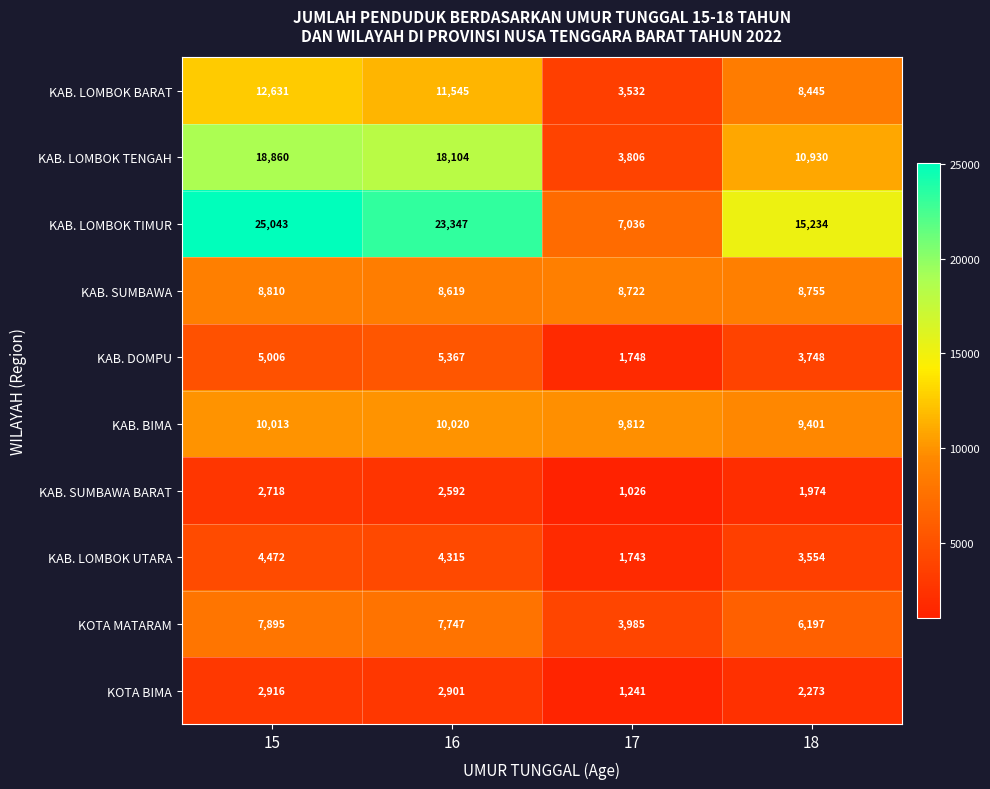

At which category is the sum across all series the highest?

15